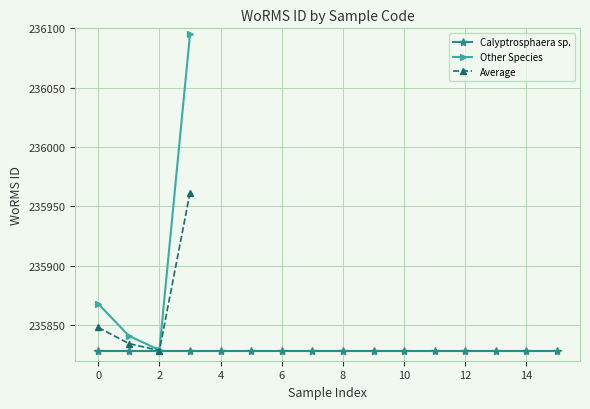

What is the maximum value for Average?

235961.5